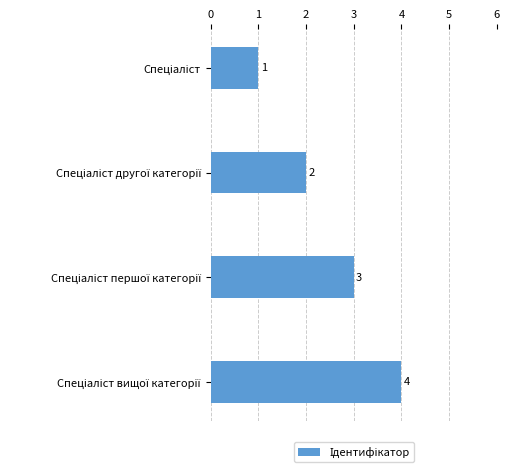

What is the difference between the second highest and second lowest values?

1